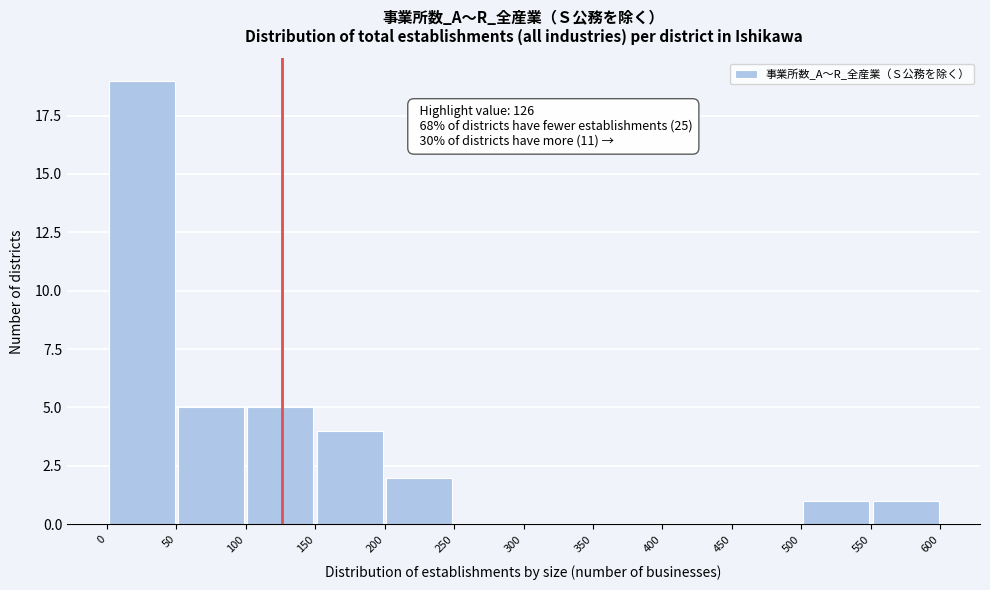

Over which range of the x-axis is the bar tallest?

0 to 50